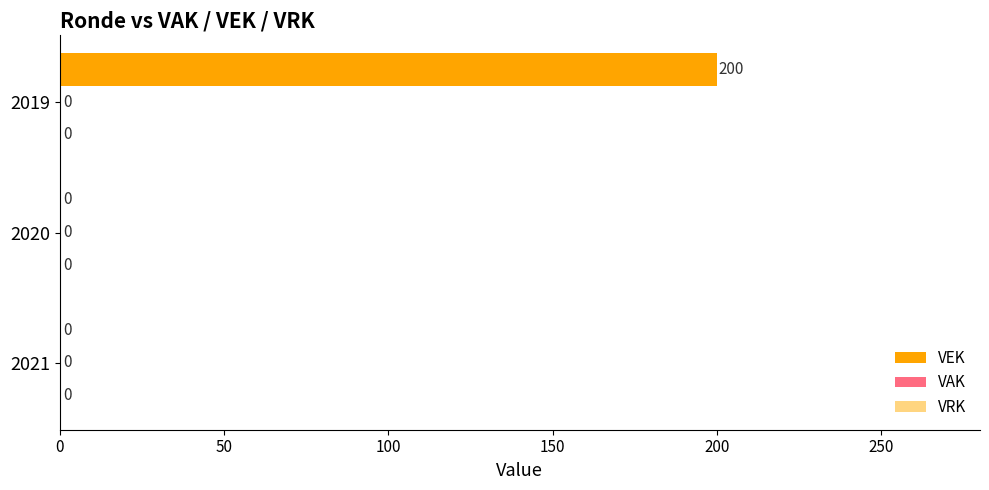

The value at 2020 is 0. True or false?

True